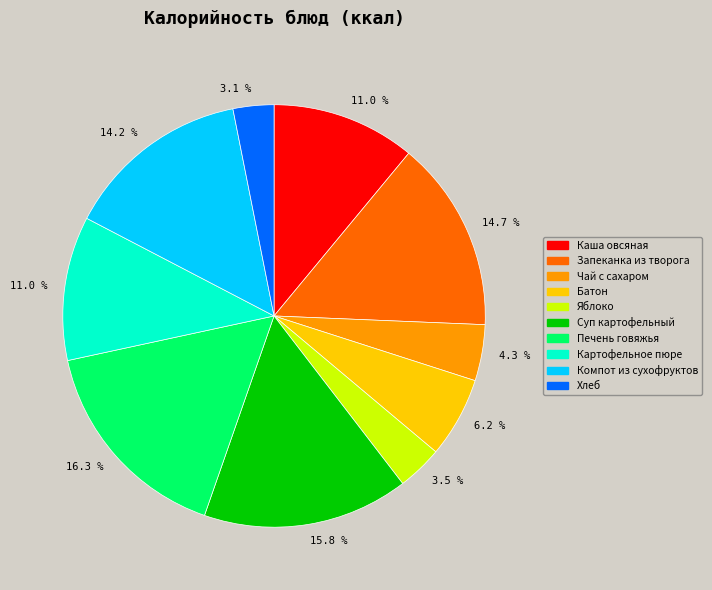

Which category has the biggest portion of the pie?

Печень говяжья